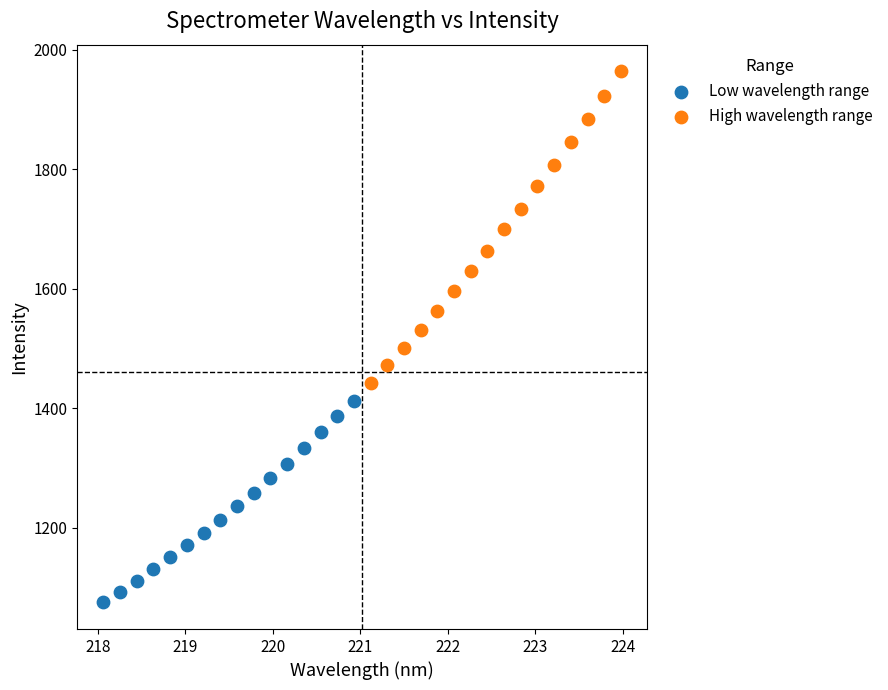

Which series contains the highest Y value?

High wavelength range